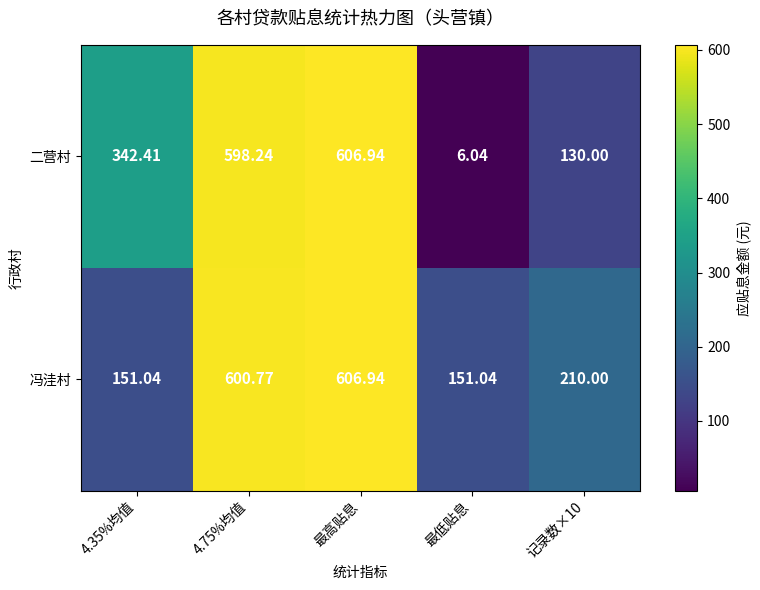

What is the difference between the highest and lowest values at 记录数×10?

80.0